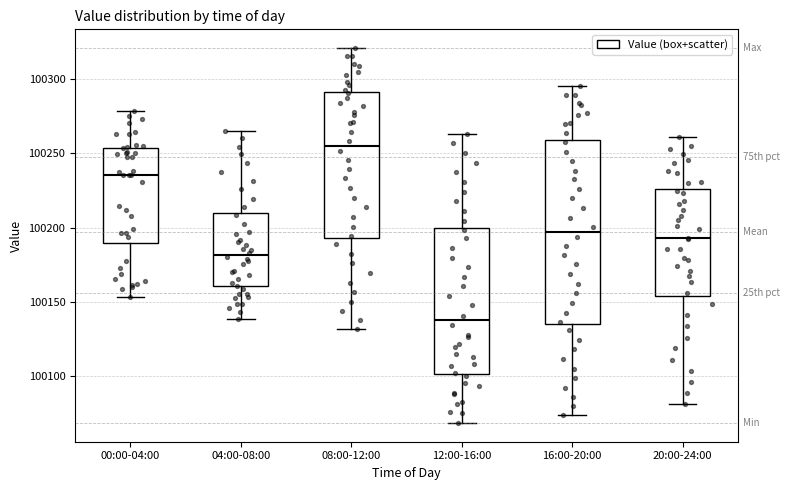

Which box's median line is the highest?

08:00-12:00